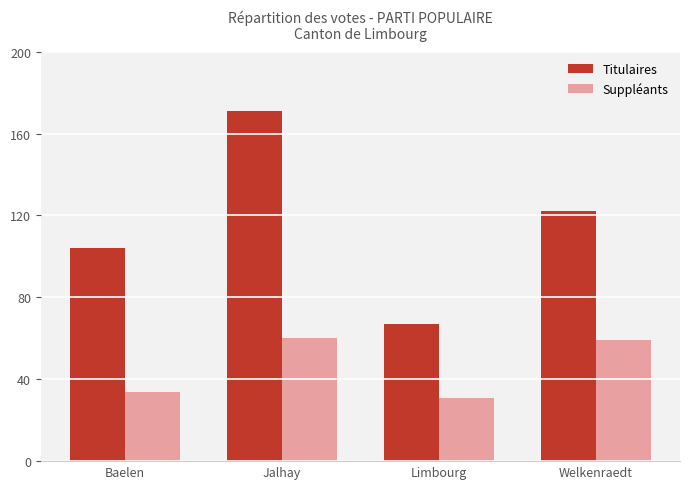

How many categories are shown in the chart?

4